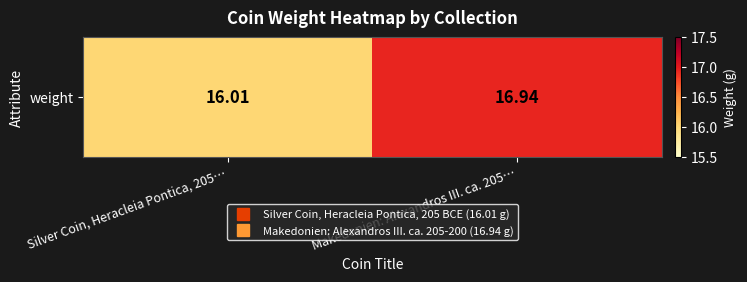

The chart shows a value of 4.4 at Silver Coin, Heracleia Pontica, 205…. True or false?

False